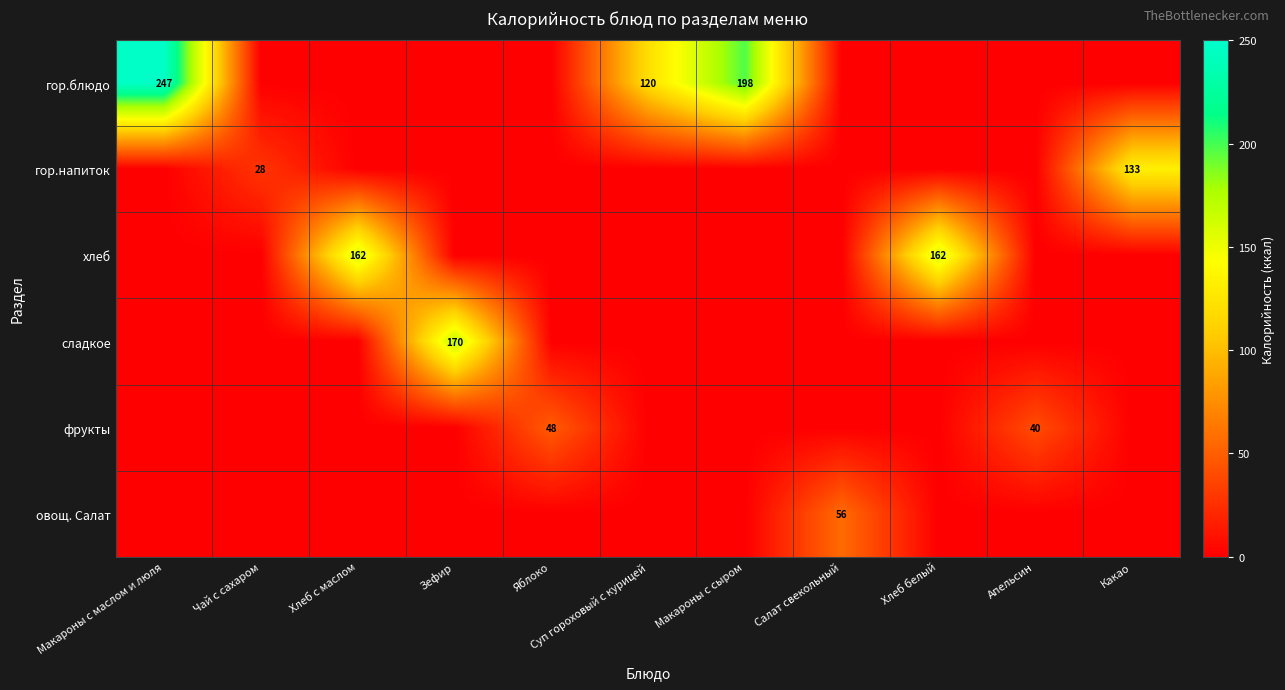

What is the maximum value shown in the chart?

246.9